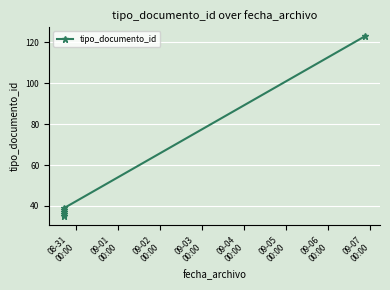

What is the smallest value displayed?

35